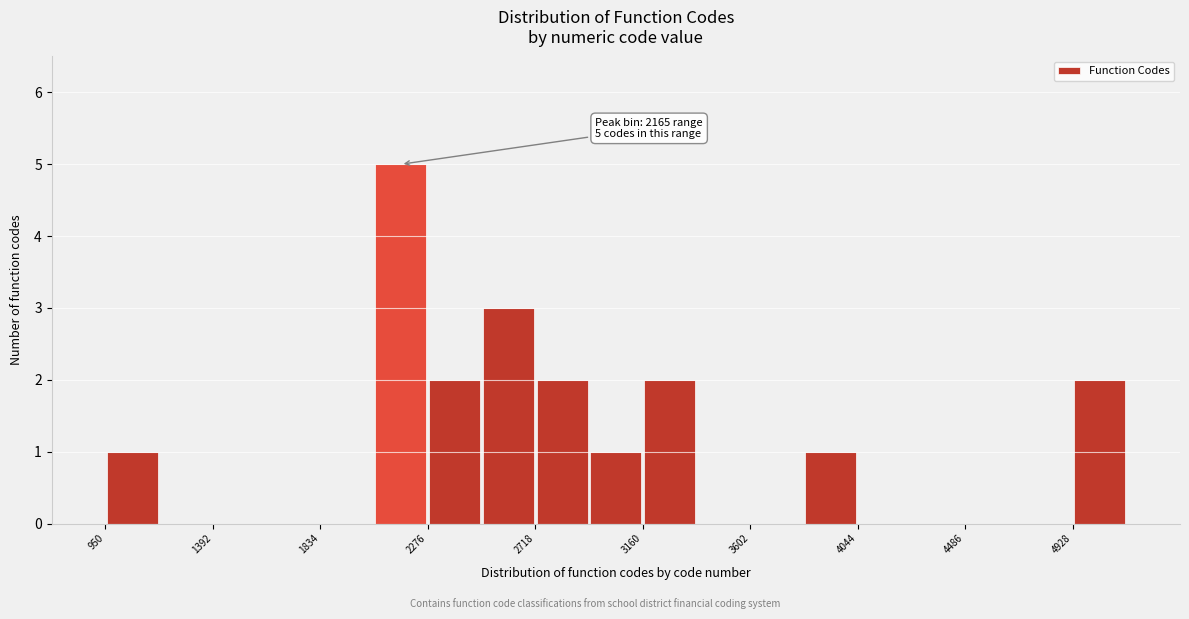

Over which range of the x-axis is the bar tallest?

2050 to 2300